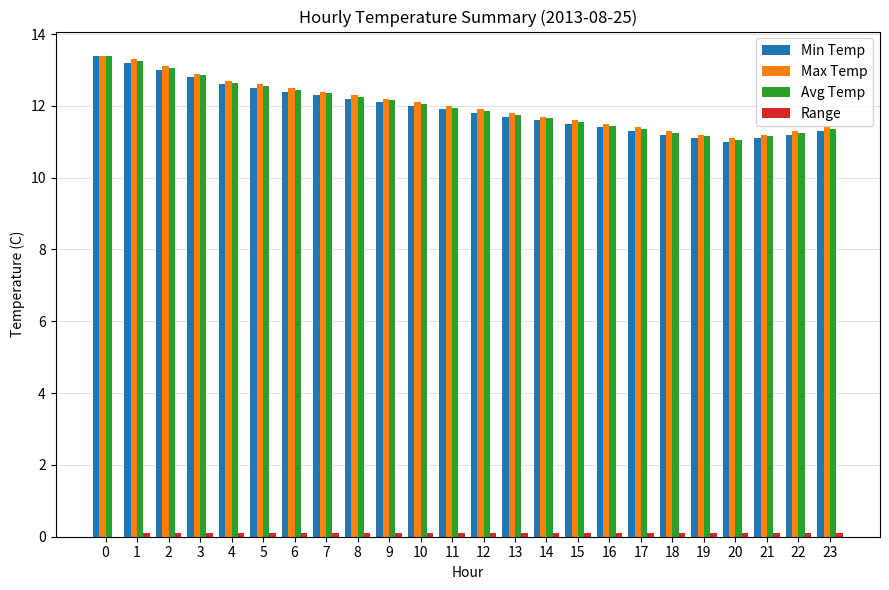

The value of Avg Temp at 15 is 11.6. True or false?

True